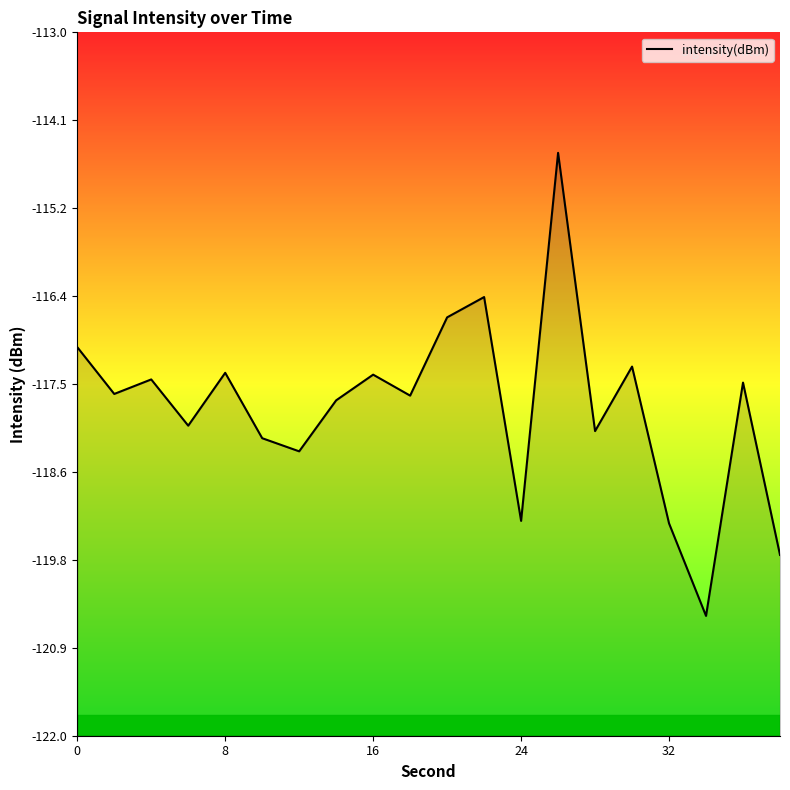

What is the difference between the maximum and minimum values?

5.9